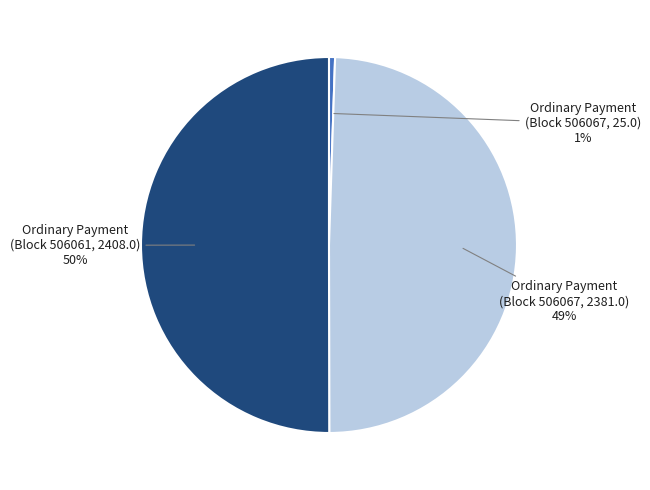

To the nearest percent, what is the average slice percentage?

33%